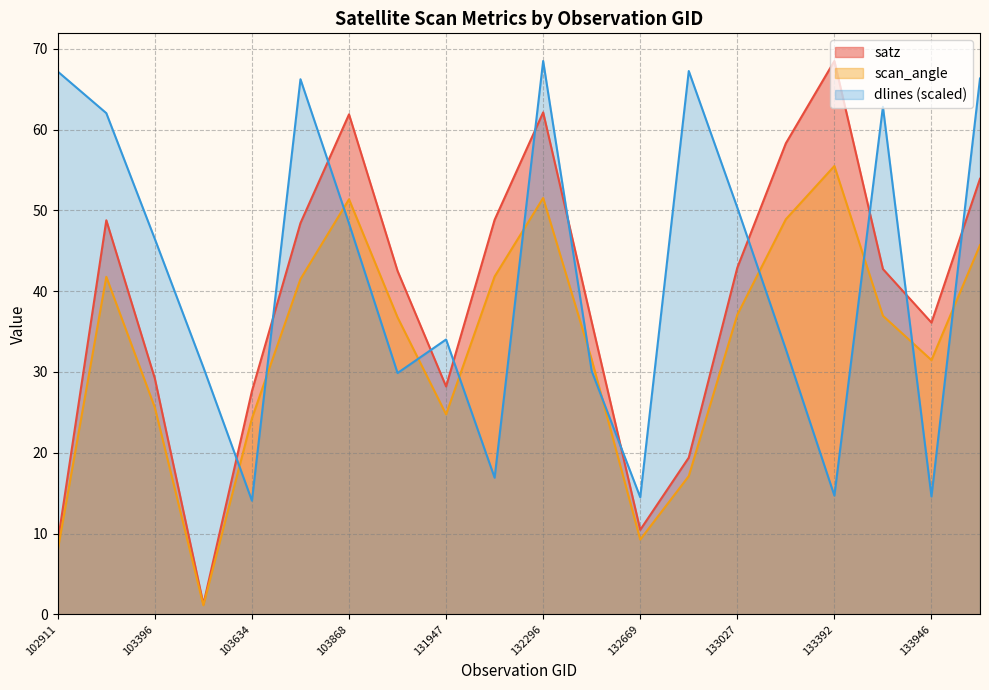

How many values in the dlines series exceed 46?

10